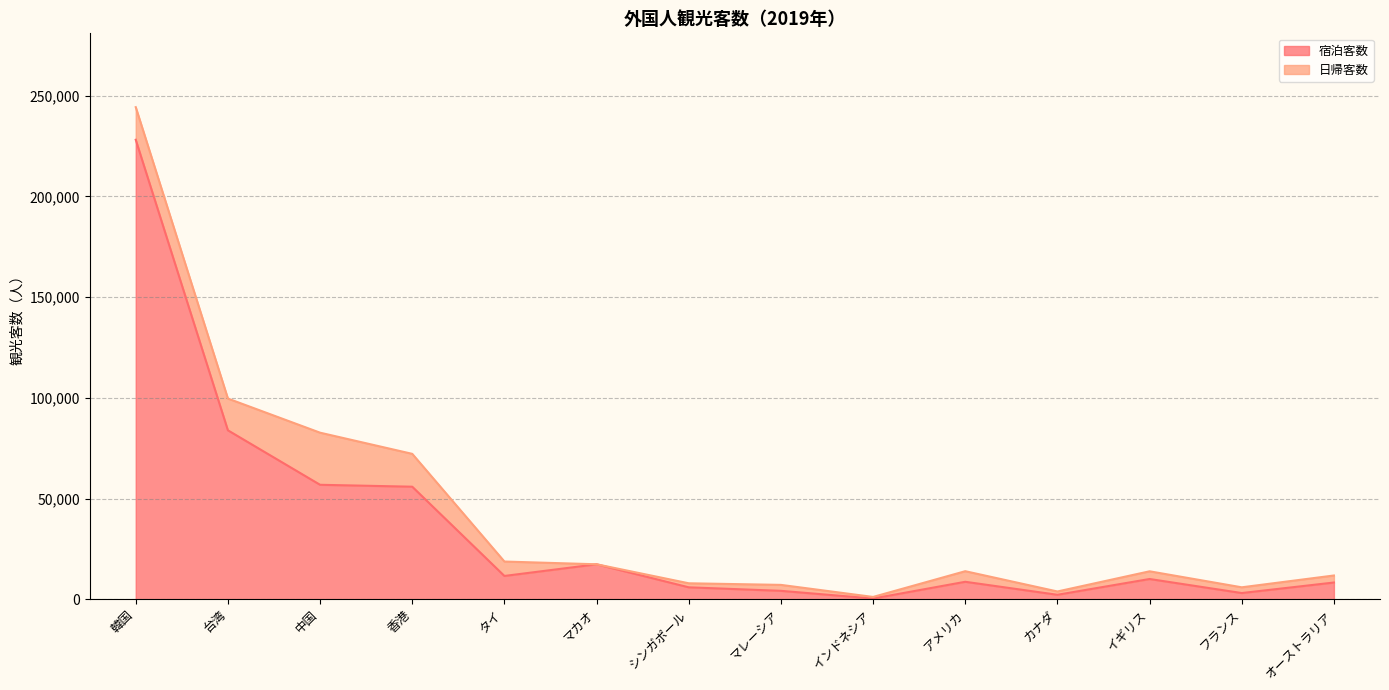

At which category does the chart reach its minimum across all series?

インドネシア